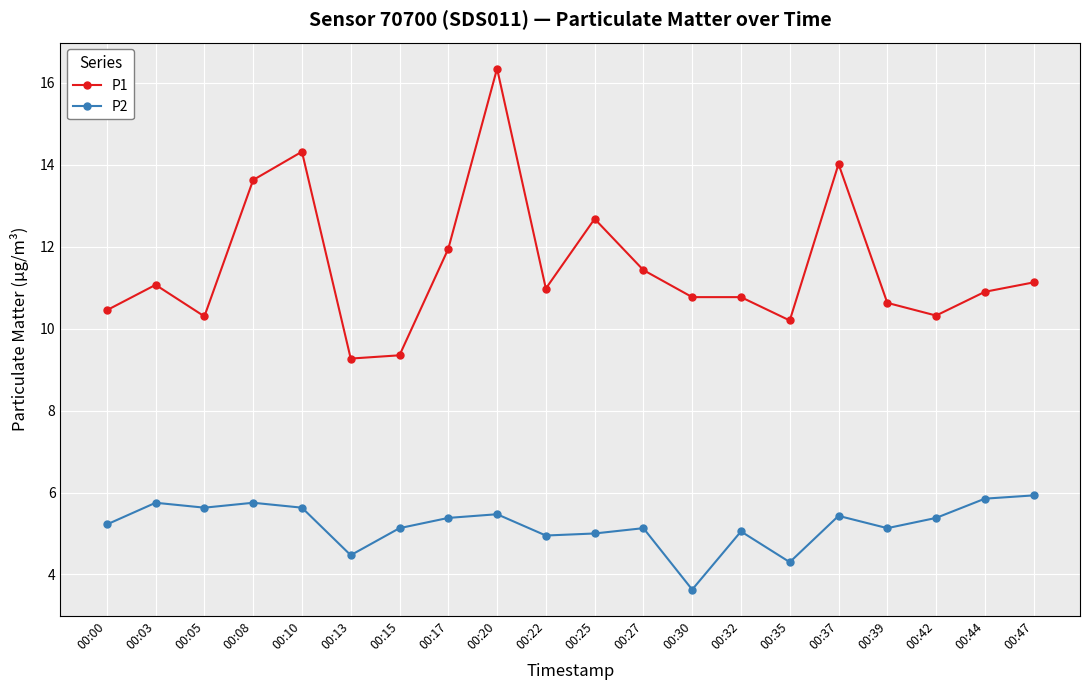

Where is the first local maximum for P2?

00:03